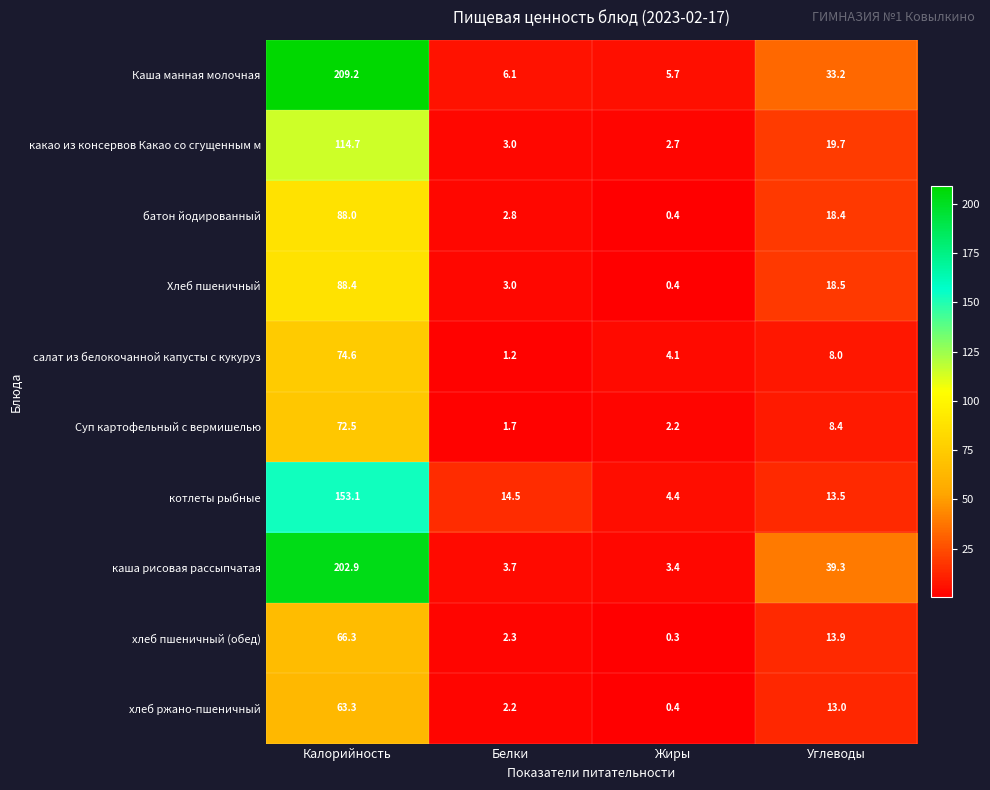

True or false: Суп картофельный с вермишелью has a value of 43.9 at Калорийность.

False